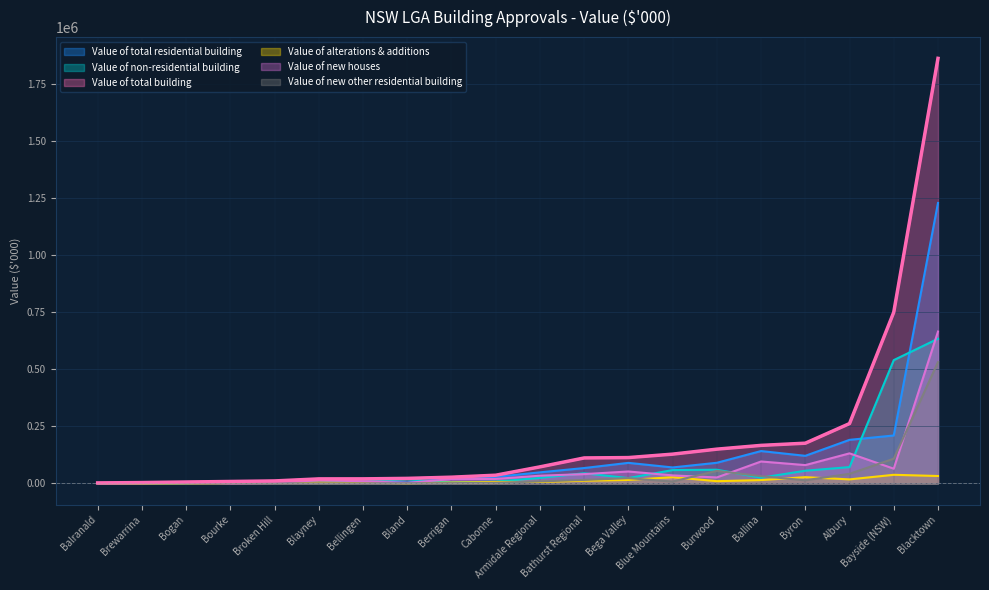

True or false: Value of new other residential building has a value of 0.0 at Blayney.

True